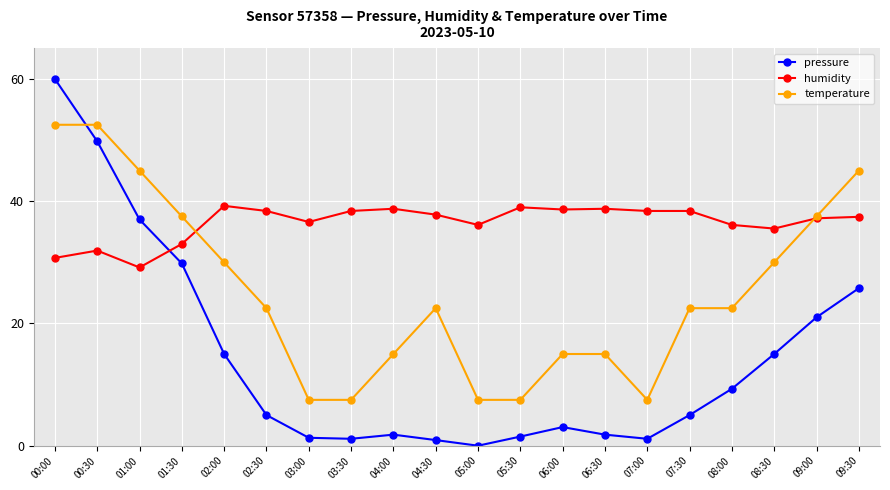

Is it true that temperature equals 22.5 at 08:00?

True